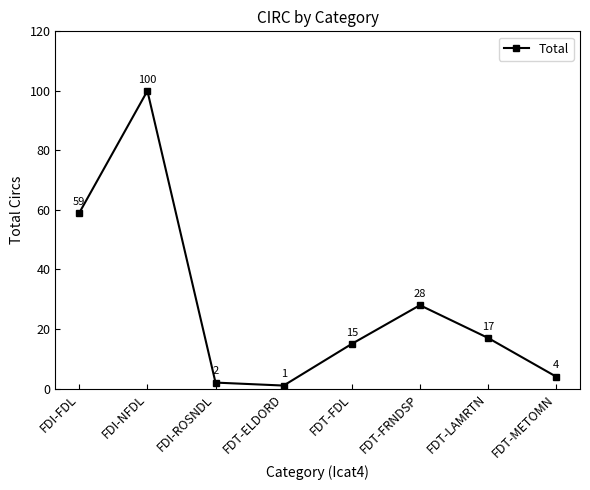

Reading left to right, what are all the values shown in this chart?

59	100	2	1	15	28	17	4